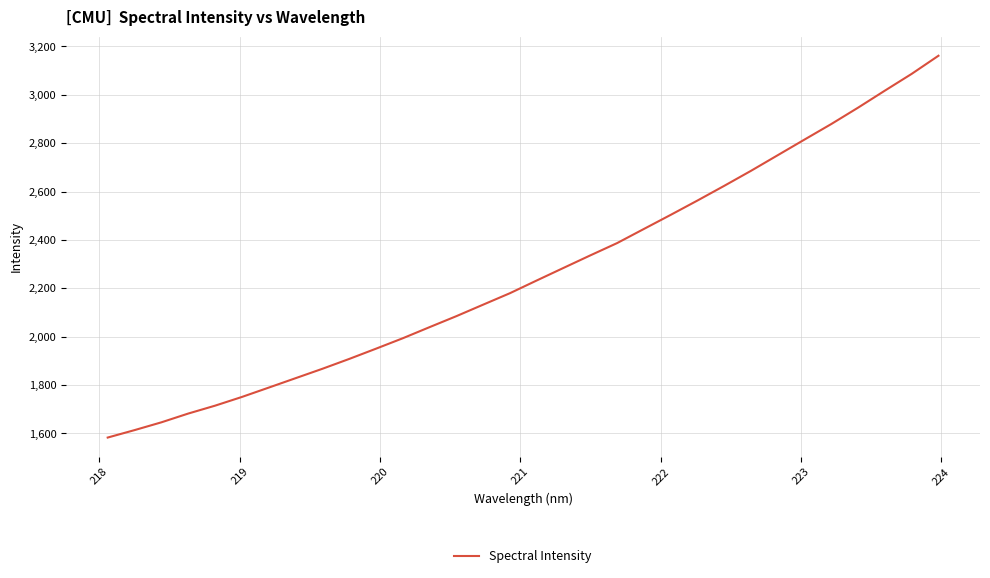

What is the smallest value displayed?

1582.2